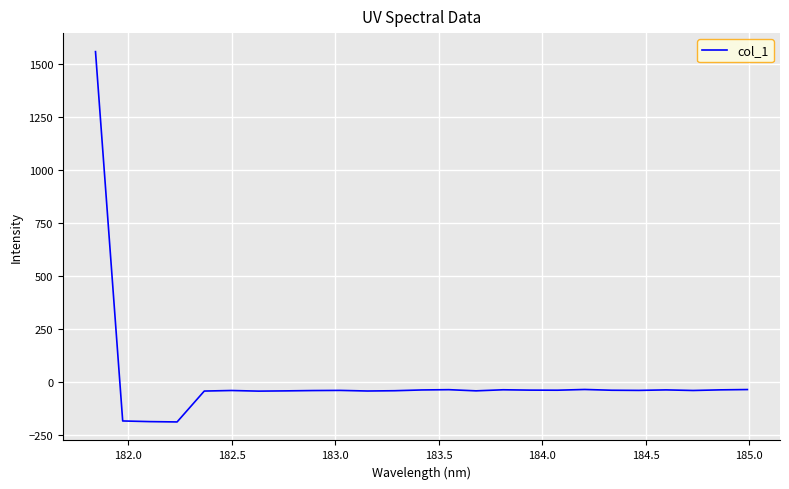

What is the maximum value shown in the chart?

1557.7